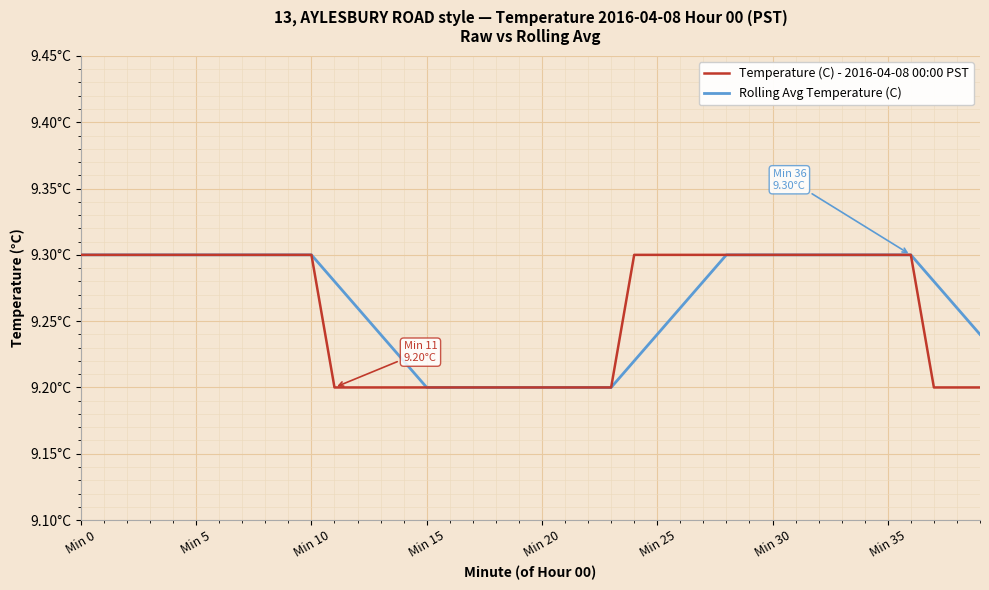

What are all the series names shown in the legend?

Temperature (C) - 2016-04-08 00:00 PST, Rolling Avg Temperature (C)